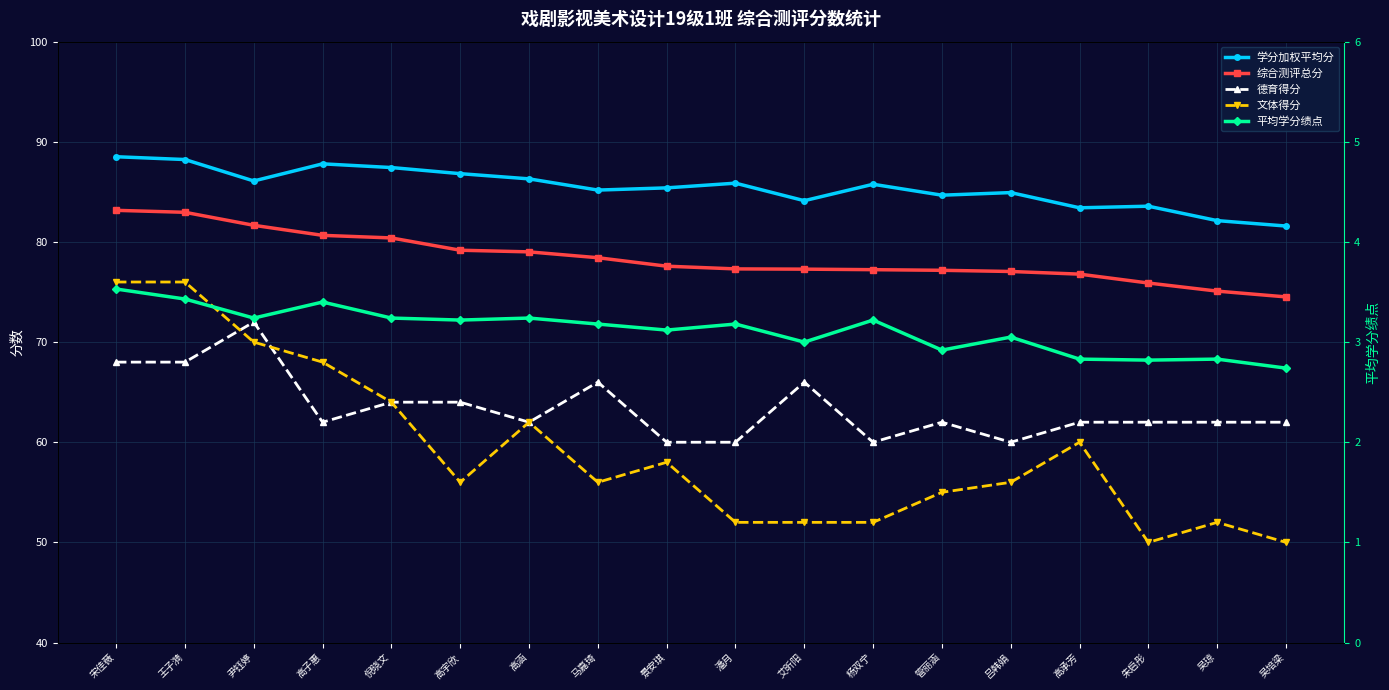

Reading right to left, extract all data points from this chart.

学分加权平均分: 吴培梁=81.6	吴琼=82.1	朱启彤=83.6	高承芳=83.4	吕韩娟=84.9	管丽涵=84.7	杨双宁=85.8	艾昕阳=84.1	潘月=85.9	景安琪=85.4	马嘉琦=85.2	高涵=86.3	高宇欣=86.8	倪晓文=87.4	高子惠=87.8	尹钰婷=86.1	王子漪=88.2	宋佳薇=88.5
综合测评总分: 吴培梁=74.5	吴琼=75.1	朱启彤=75.9	高承芳=76.8	吕韩娟=77.1	管丽涵=77.2	杨双宁=77.2	艾昕阳=77.3	潘月=77.3	景安琪=77.6	马嘉琦=78.4	高涵=79.0	高宇欣=79.2	倪晓文=80.4	高子惠=80.7	尹钰婷=81.7	王子漪=83.0	宋佳薇=83.2
德育得分: 吴培梁=62.0	吴琼=62.0	朱启彤=62.0	高承芳=62.0	吕韩娟=60.0	管丽涵=62.0	杨双宁=60.0	艾昕阳=66.0	潘月=60.0	景安琪=60.0	马嘉琦=66.0	高涵=62.0	高宇欣=64.0	倪晓文=64.0	高子惠=62.0	尹钰婷=72.0	王子漪=68.0	宋佳薇=68.0
文体得分: 吴培梁=50.0	吴琼=52.0	朱启彤=50.0	高承芳=60.0	吕韩娟=56.0	管丽涵=55.0	杨双宁=52.0	艾昕阳=52.0	潘月=52.0	景安琪=58.0	马嘉琦=56.0	高涵=62.0	高宇欣=56.0	倪晓文=64.0	高子惠=68.0	尹钰婷=70.0	王子漪=76.0	宋佳薇=76.0
平均学分绩点: 吴培梁=2.7	吴琼=2.8	朱启彤=2.8	高承芳=2.8	吕韩娟=3.0	管丽涵=2.9	杨双宁=3.2	艾昕阳=3.0	潘月=3.2	景安琪=3.1	马嘉琦=3.2	高涵=3.2	高宇欣=3.2	倪晓文=3.2	高子惠=3.4	尹钰婷=3.2	王子漪=3.4	宋佳薇=3.5